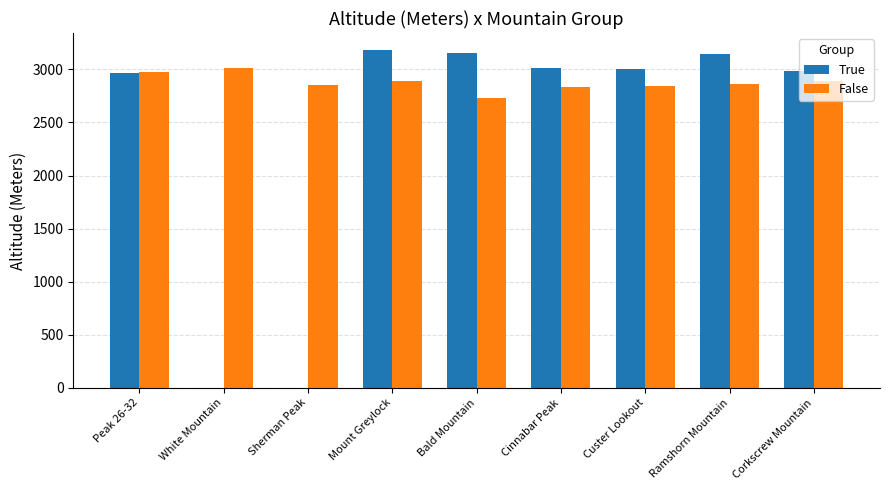

How many groups of bars are there?

9